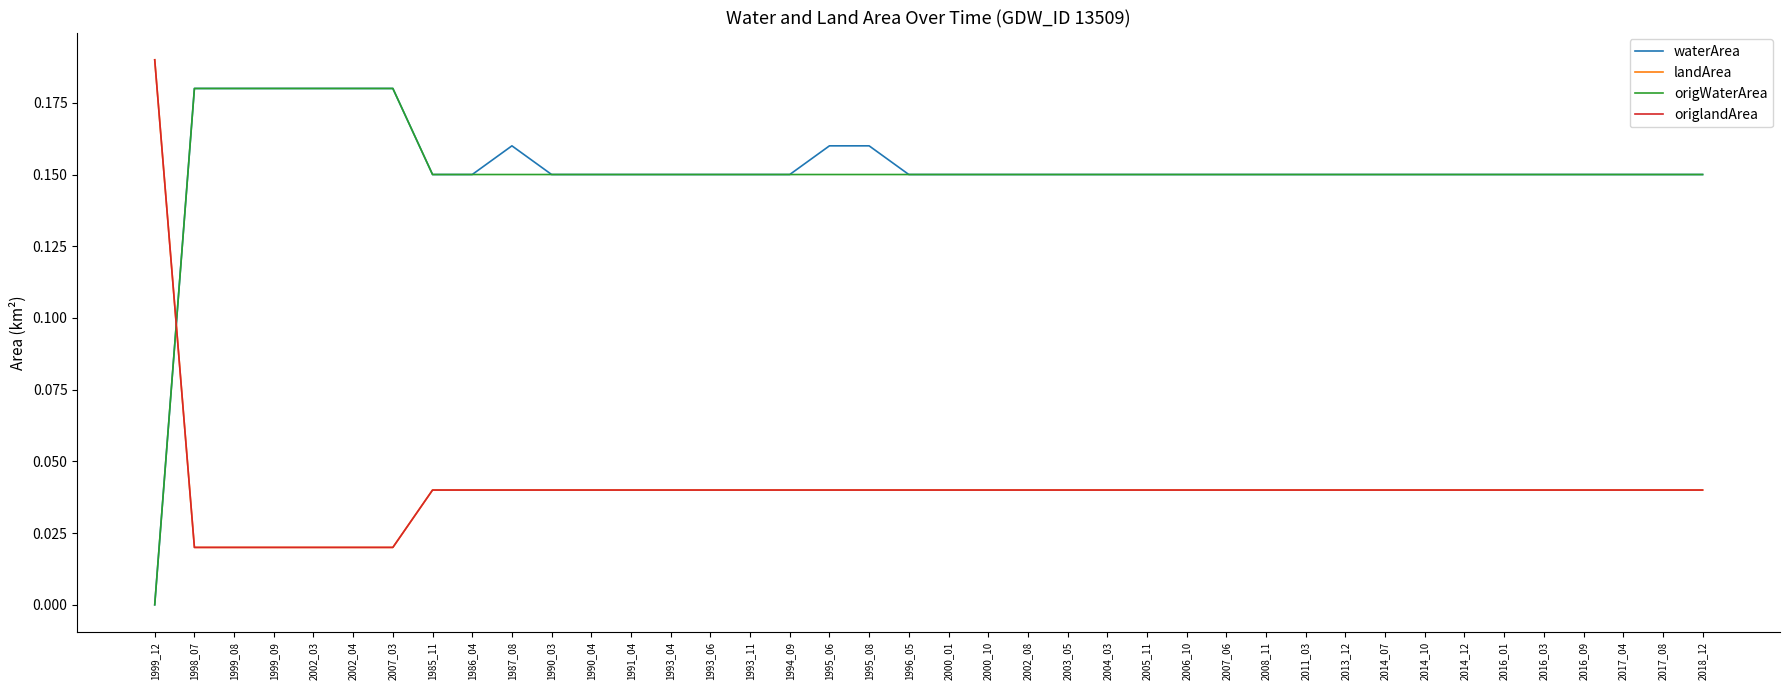

Is this an area chart (filled region under the line)?

No